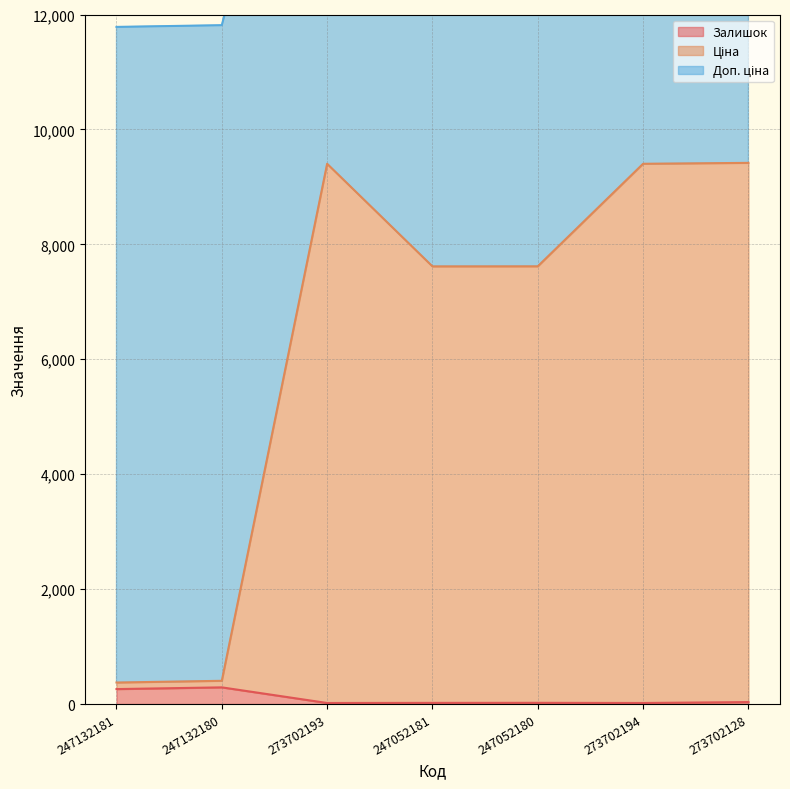

Which series has the widest spread of values?

Ціна